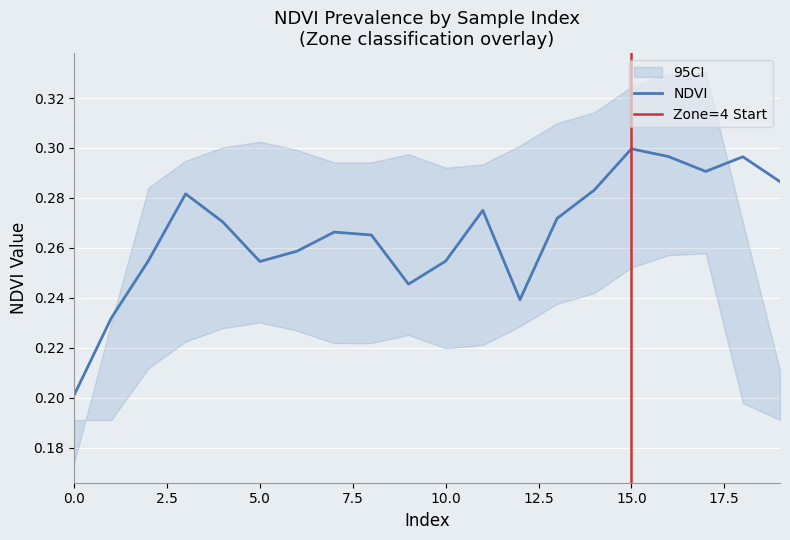

What is the value of the 6th point from the left?

0.3